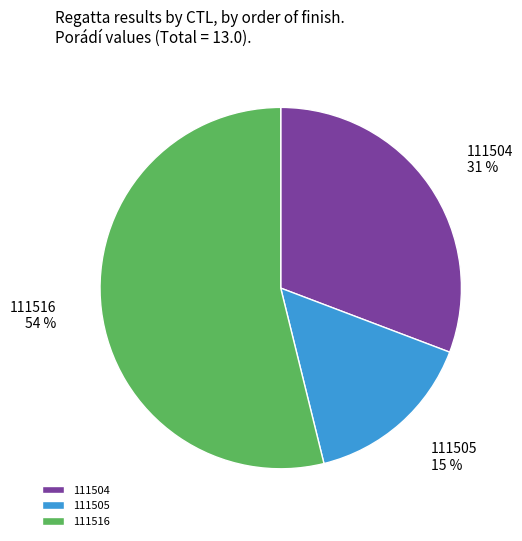

Which category has the smallest portion of the pie?

111505